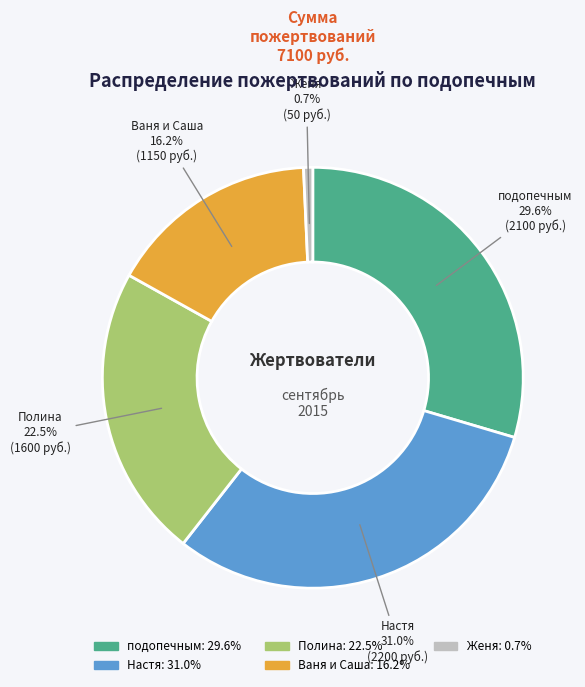

Which has a higher value, Полина or Ваня и Саша?

Полина